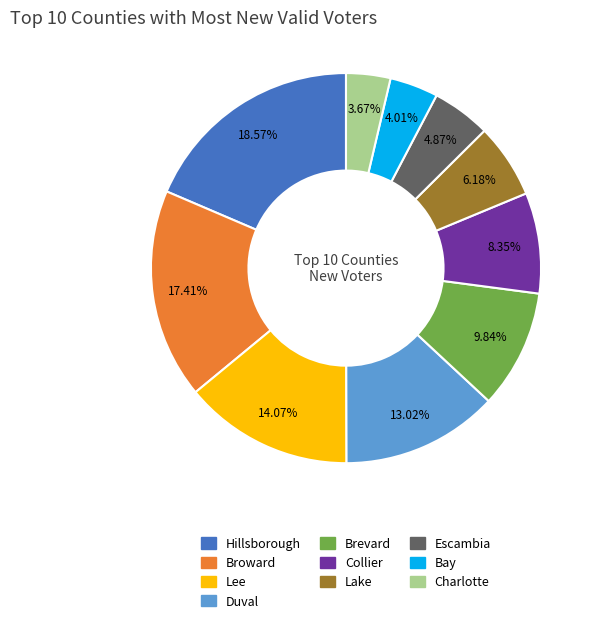

How many segments does this pie chart have?

10